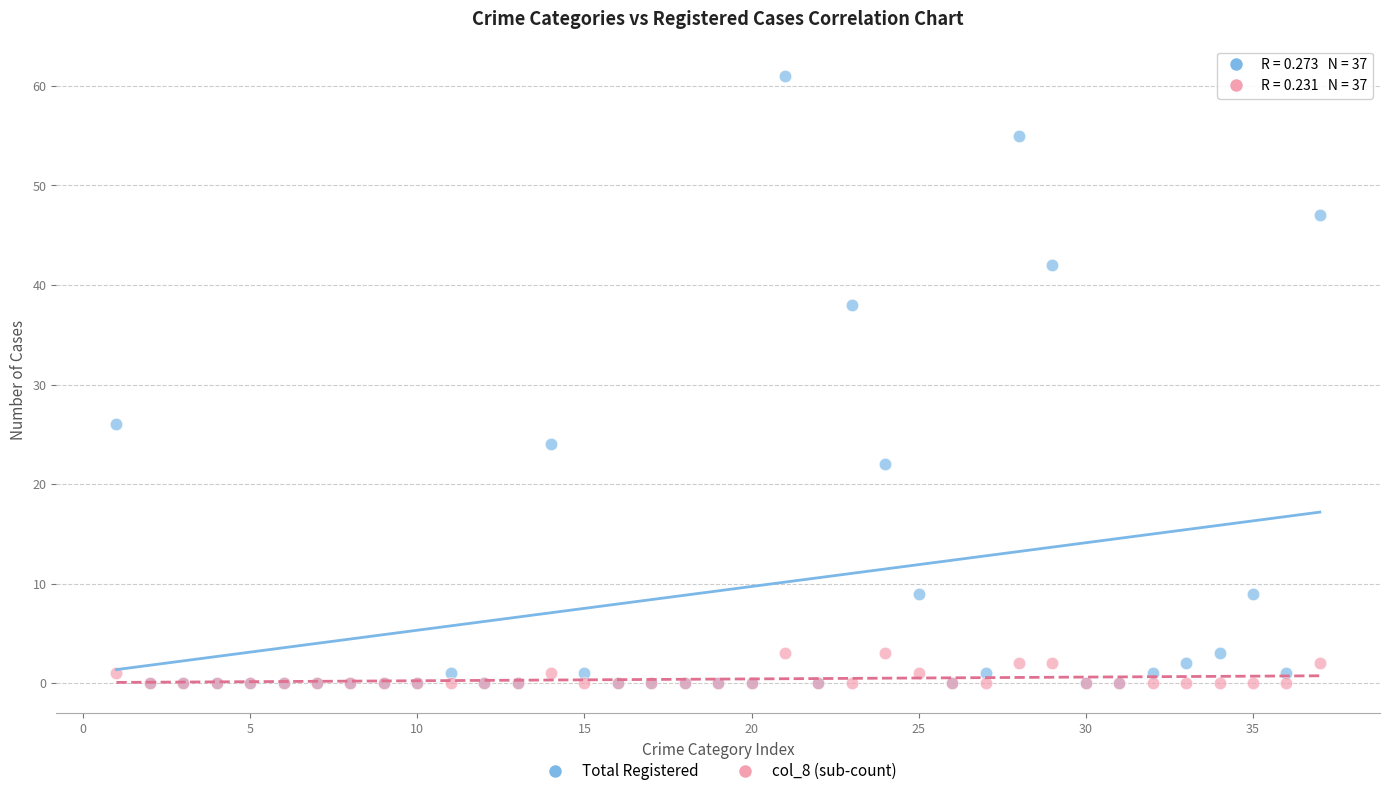

Across all series, what Y value is closest to 30?

26